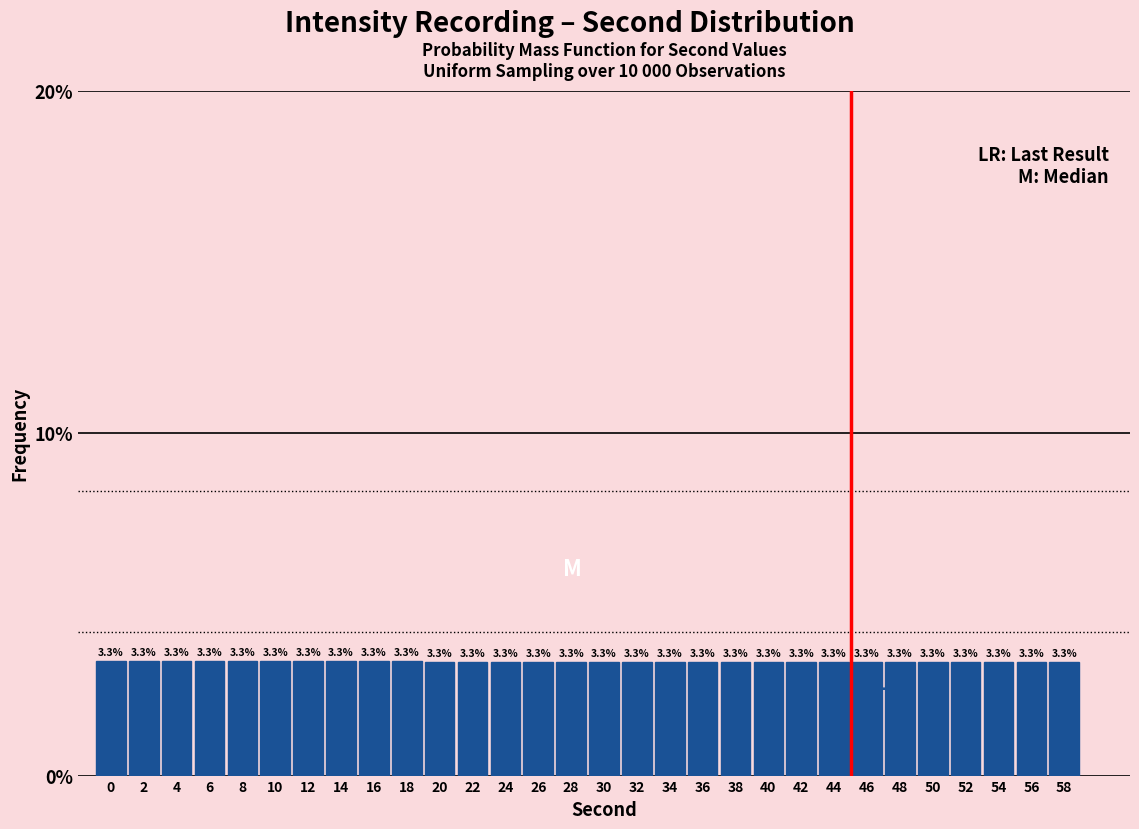

Reading left to right, list all the values displayed in this chart.

3.3	3.3	3.3	3.3	3.3	3.3	3.3	3.3	3.3	3.3	3.3	3.3	3.3	3.3	3.3	3.3	3.3	3.3	3.3	3.3	3.3	3.3	3.3	3.3	3.3	3.3	3.3	3.3	3.3	3.3